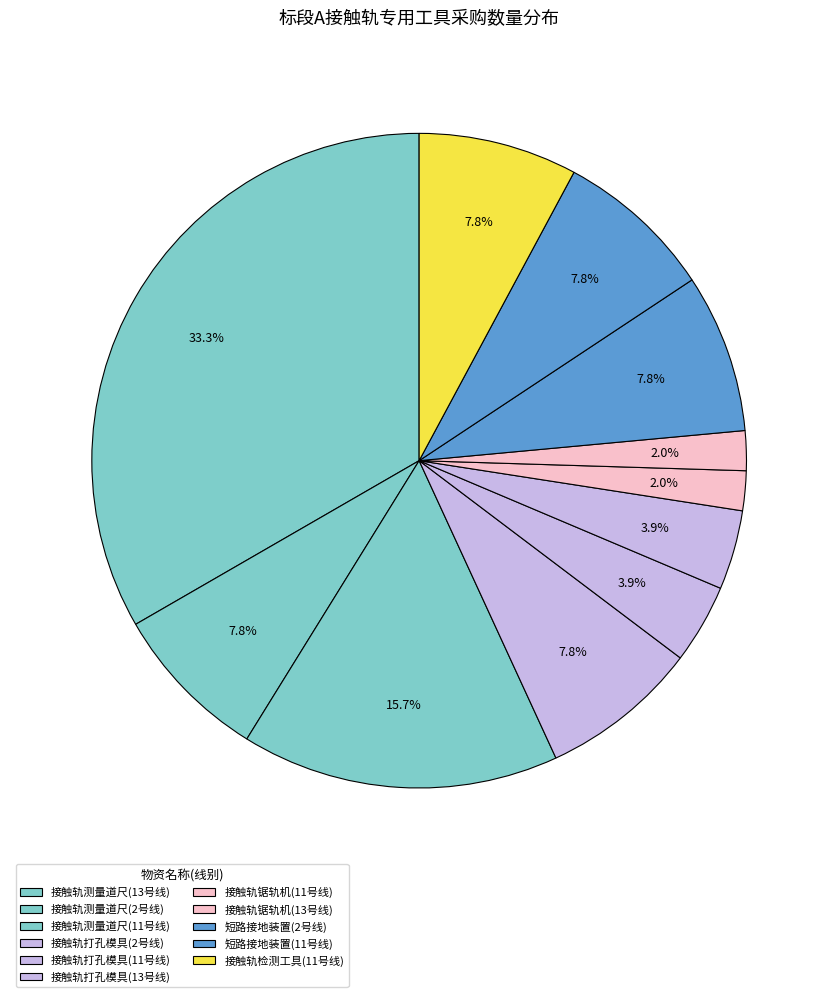

How many slices are in this pie chart?

11